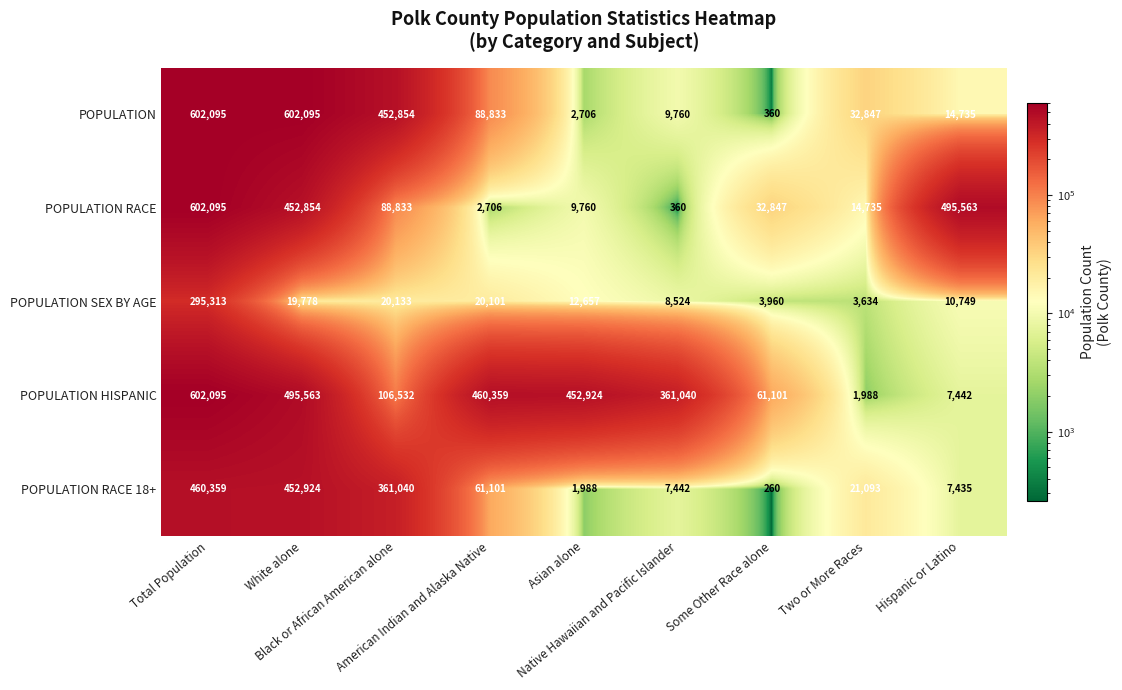

What is the maximum value shown in the chart?

602095